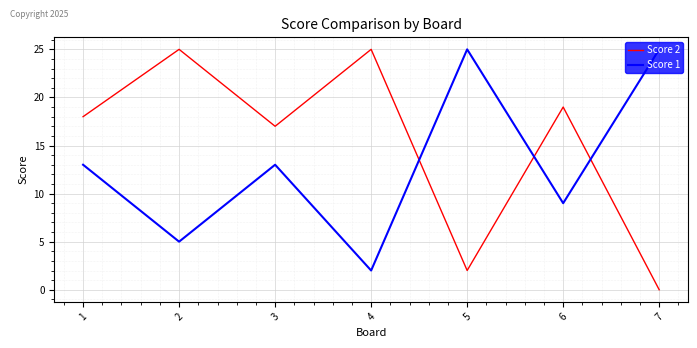

What is the total value across all series at 7?

25